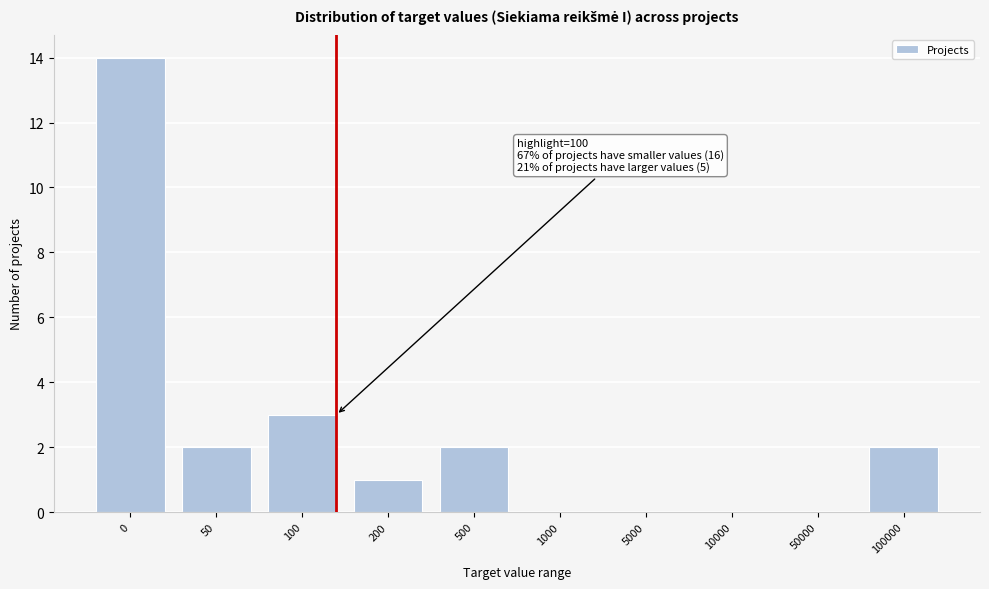

Reading left to right, extract all data points from this chart.

0=14	50=2	100=3	200=1	500=2	1000=0	5000=0	10000=0	50000=0	100000=2